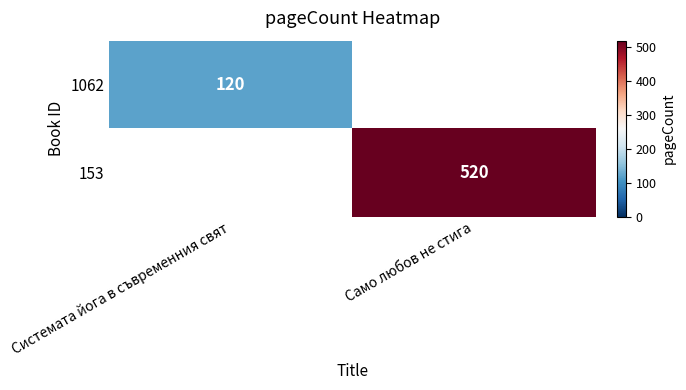

The value of 1062 at Системата йога в съвременния свят is 120. True or false?

True